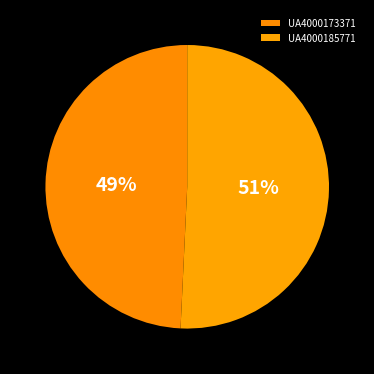

What is the largest slice in the pie chart?

UA4000185771